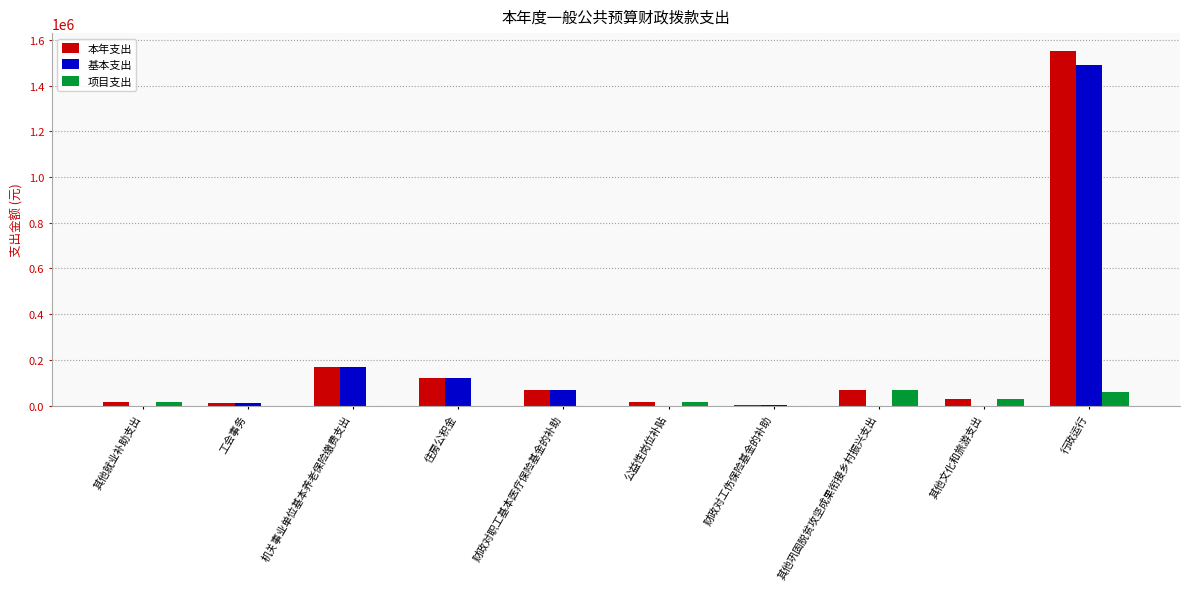

What is the difference between the 项目支出 values at 其他巩固脱贫攻坚成果衔接乡村振兴支出 and 工会事务?

66000.0